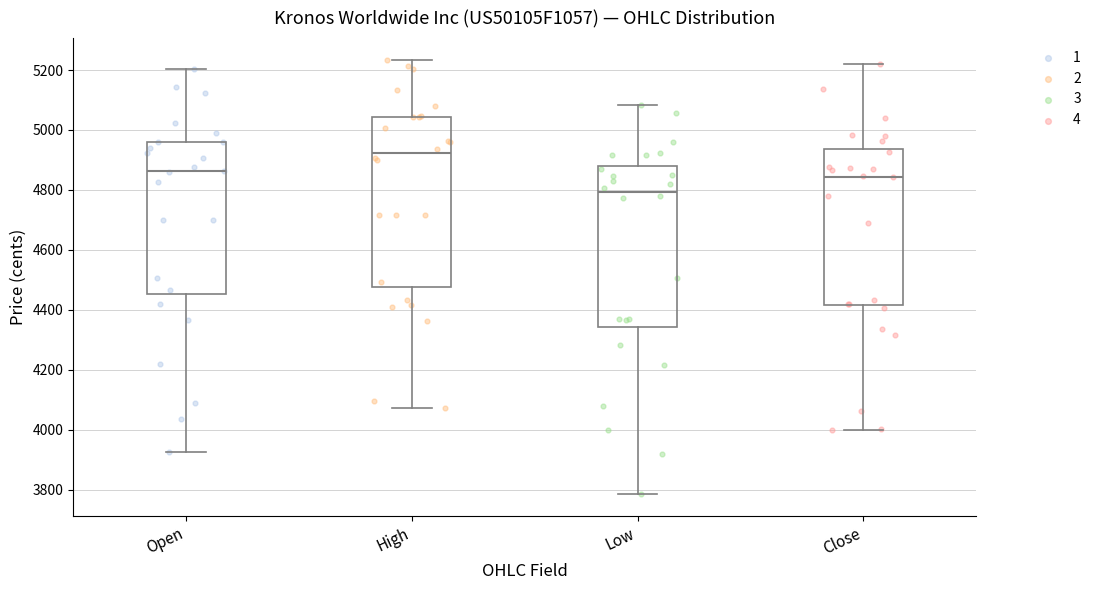

Where does the lower whisker of the box for Low end on the y-axis? The values are not printed on the chart, so give them approximately, as read against the axis.

3780